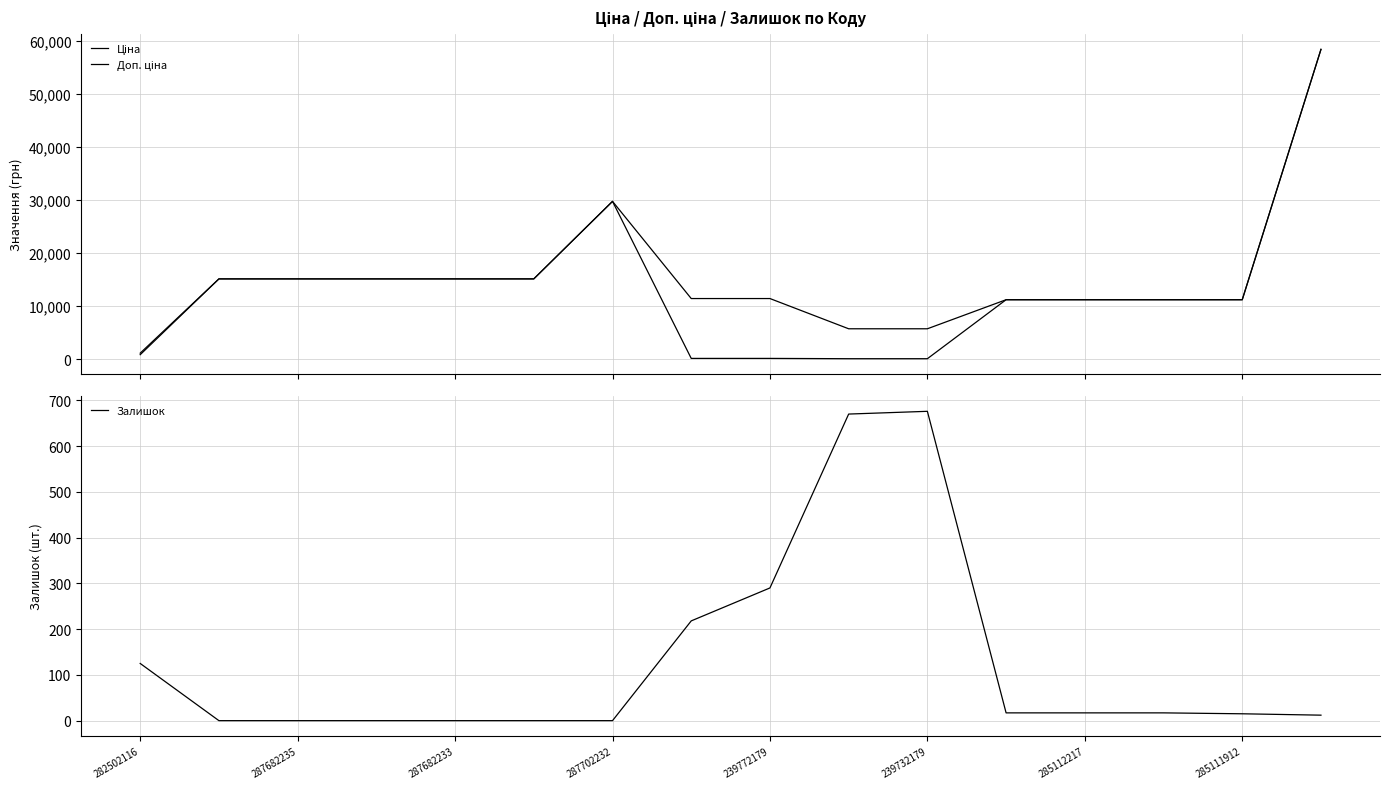

At which label is Залишок closest to 338?

239772179